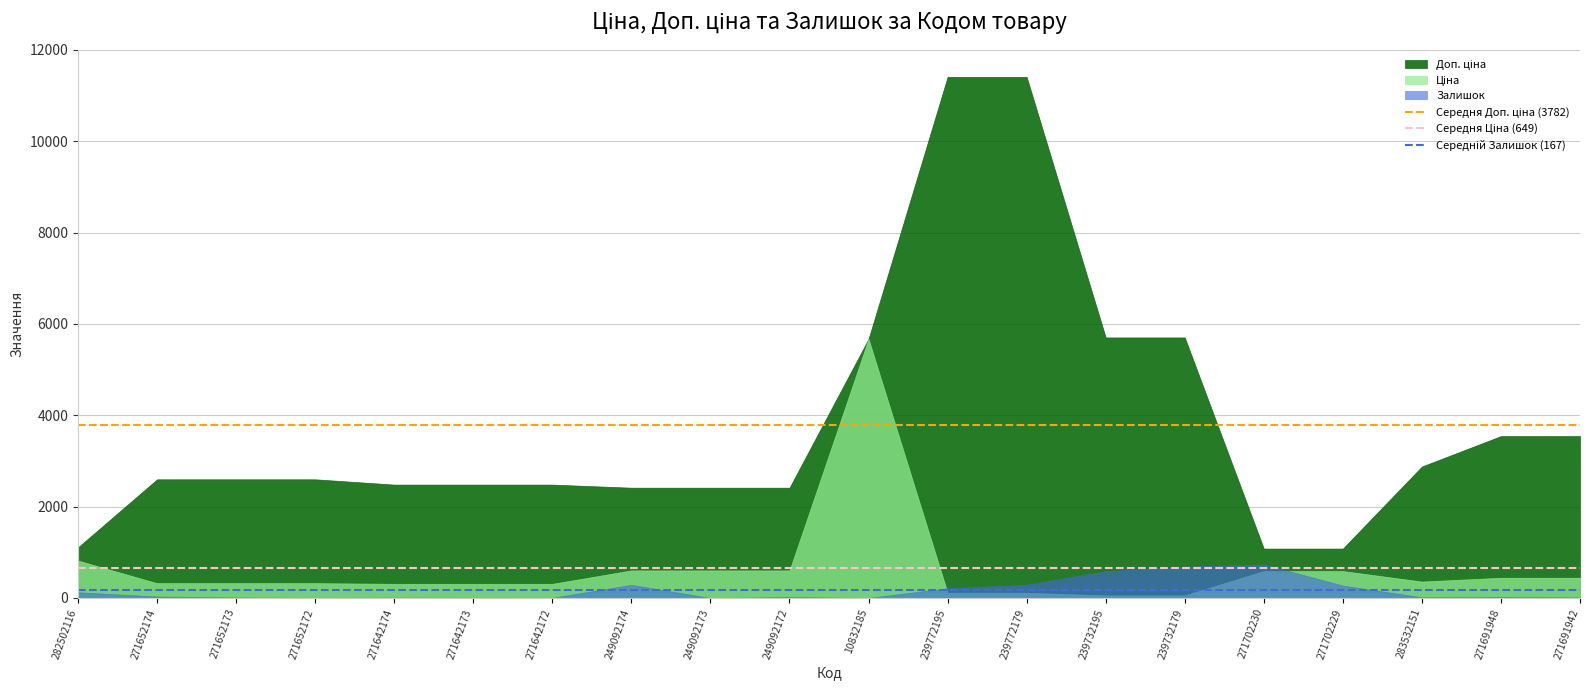

What is the total value across all series at 249092174?

3306.6